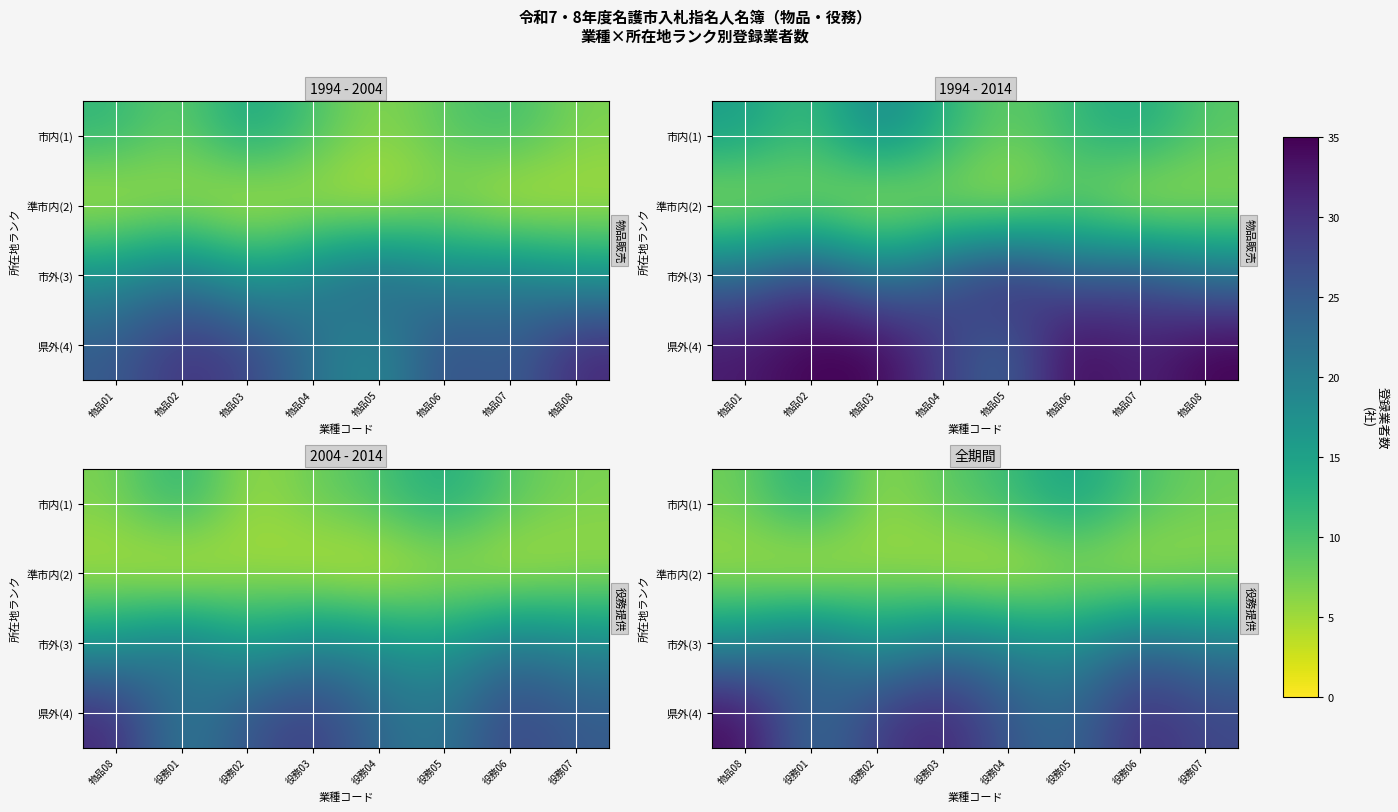

Where does the 市内(1) series first go above 9?

役務01